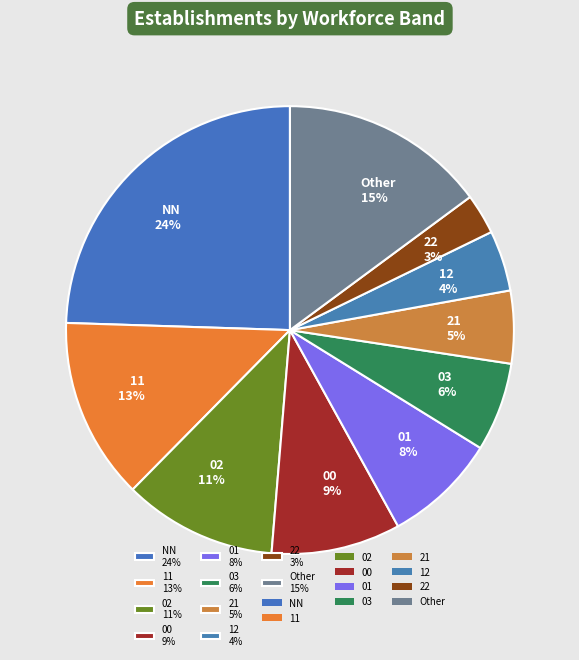

Rank the categories by value from highest to lowest.

NN, Other, 11, 02, 00, 01, 03, 21, 12, 22